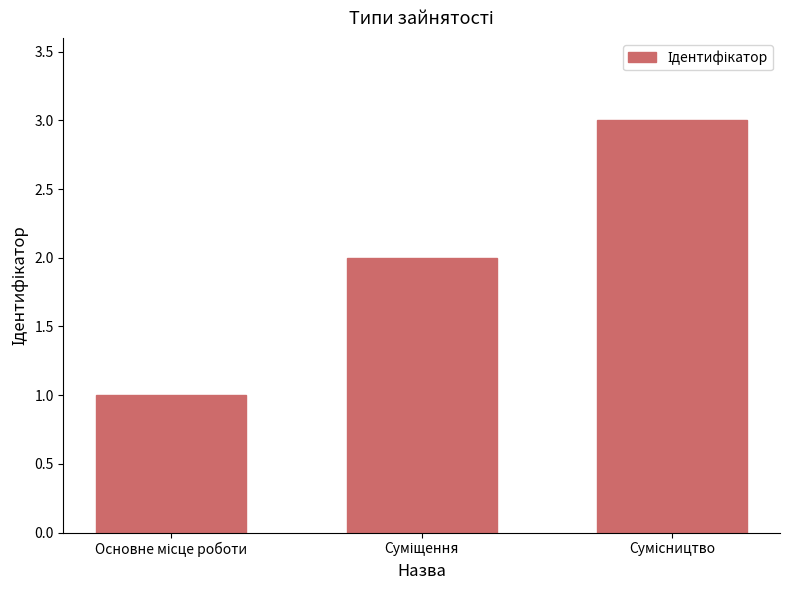

What is the sum of all values?

6